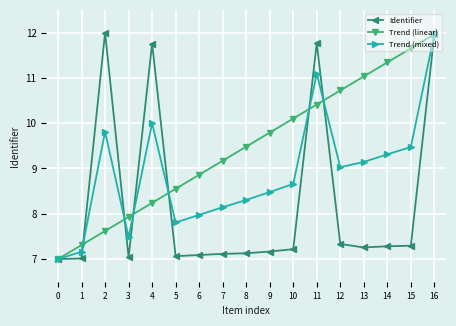

What is the difference between the second highest and minimum values in the Trend (linear) series?

4.7